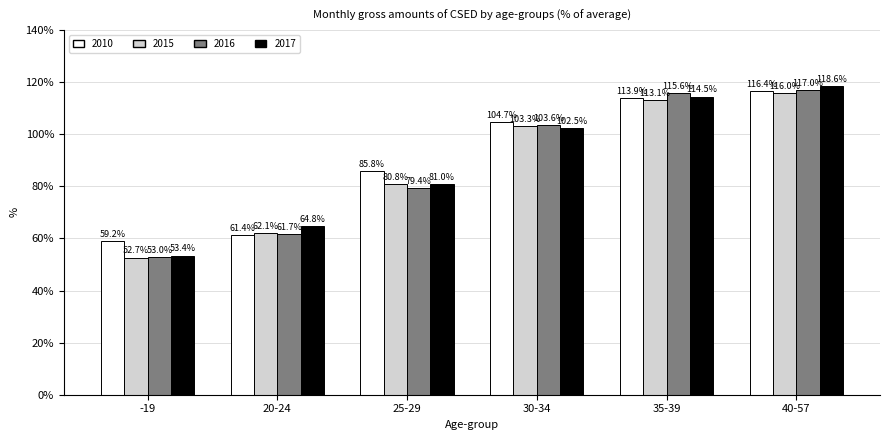

What is the maximum value for 2015?

116.0